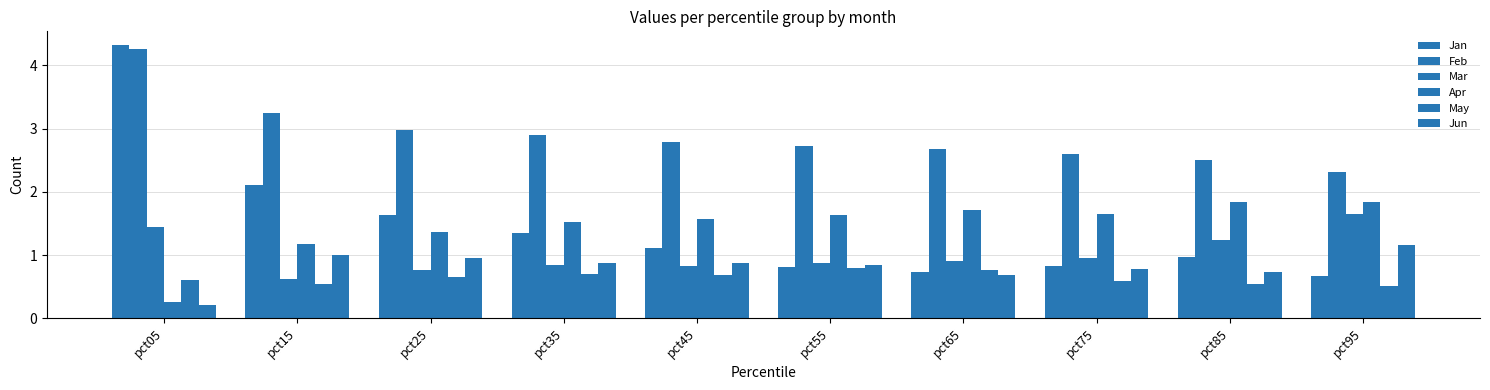

At which label does Jan first exceed 1?

pct05